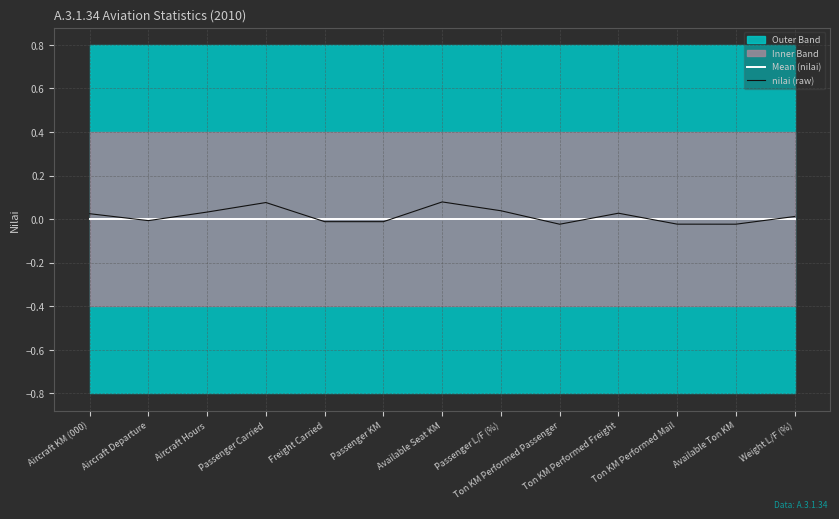

Reading left to right, transcribe all the data shown in this chart.

Mean (nilai): Aircraft KM (000)=0.0	Aircraft Departure=0.0	Aircraft Hours=0.0	Passenger Carried=0.0	Freight Carried=0.0	Passenger KM=0.0	Available Seat KM=0.0	Passenger L/F (%)=0.0	Ton KM Performed Passenger=0.0	Ton KM Performed Freight=0.0	Ton KM Performed Mail=0.0	Available Ton KM=0.0	Weight L/F (%)=0.0
nilai (raw): Aircraft KM (000)=0.0	Aircraft Departure=-0.0	Aircraft Hours=0.0	Passenger Carried=0.1	Freight Carried=-0.0	Passenger KM=-0.0	Available Seat KM=0.1	Passenger L/F (%)=0.0	Ton KM Performed Passenger=-0.0	Ton KM Performed Freight=0.0	Ton KM Performed Mail=-0.0	Available Ton KM=-0.0	Weight L/F (%)=0.0